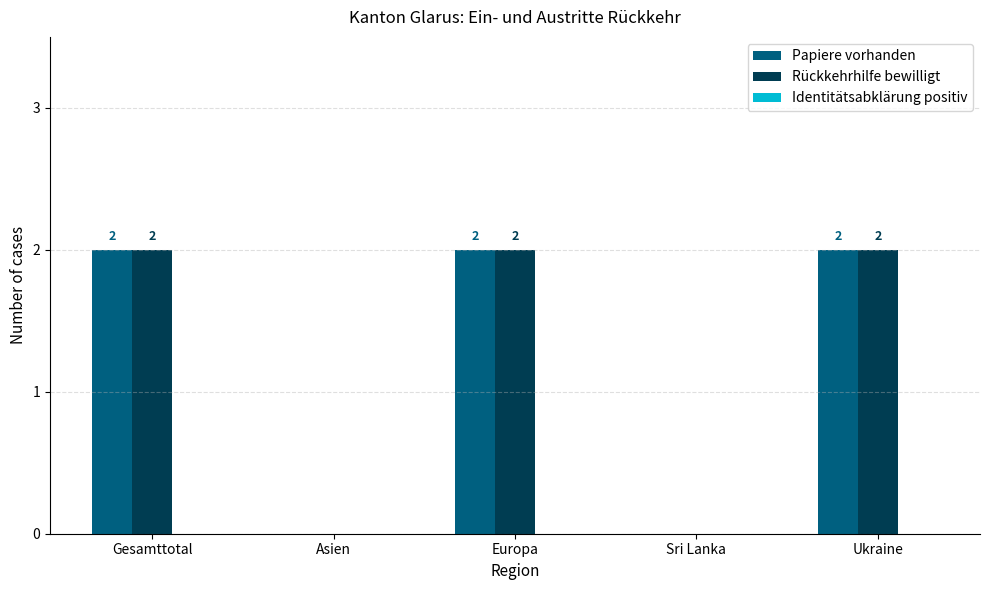

What is the sum of all Rückkehrhilfe bewilligt values?

6